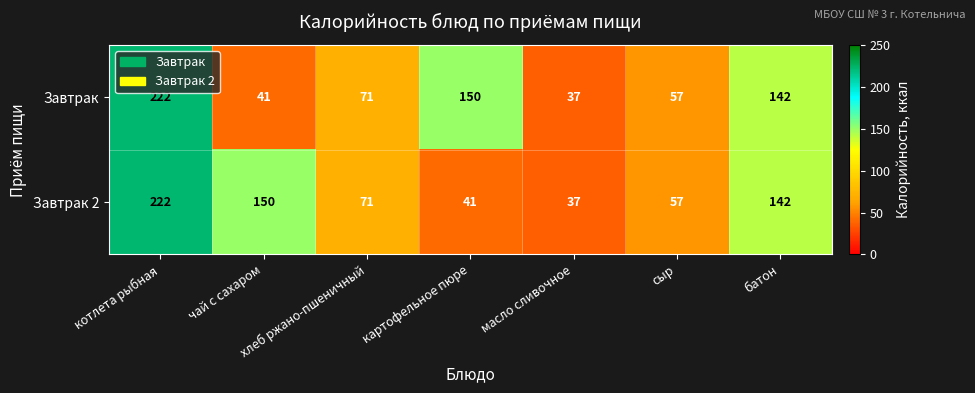

What is the difference between the Завтрак 2 values at батон and масло сливочное?

105